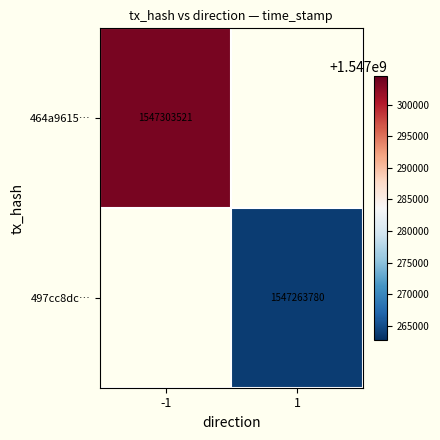

How many categories are shown in the chart?

2